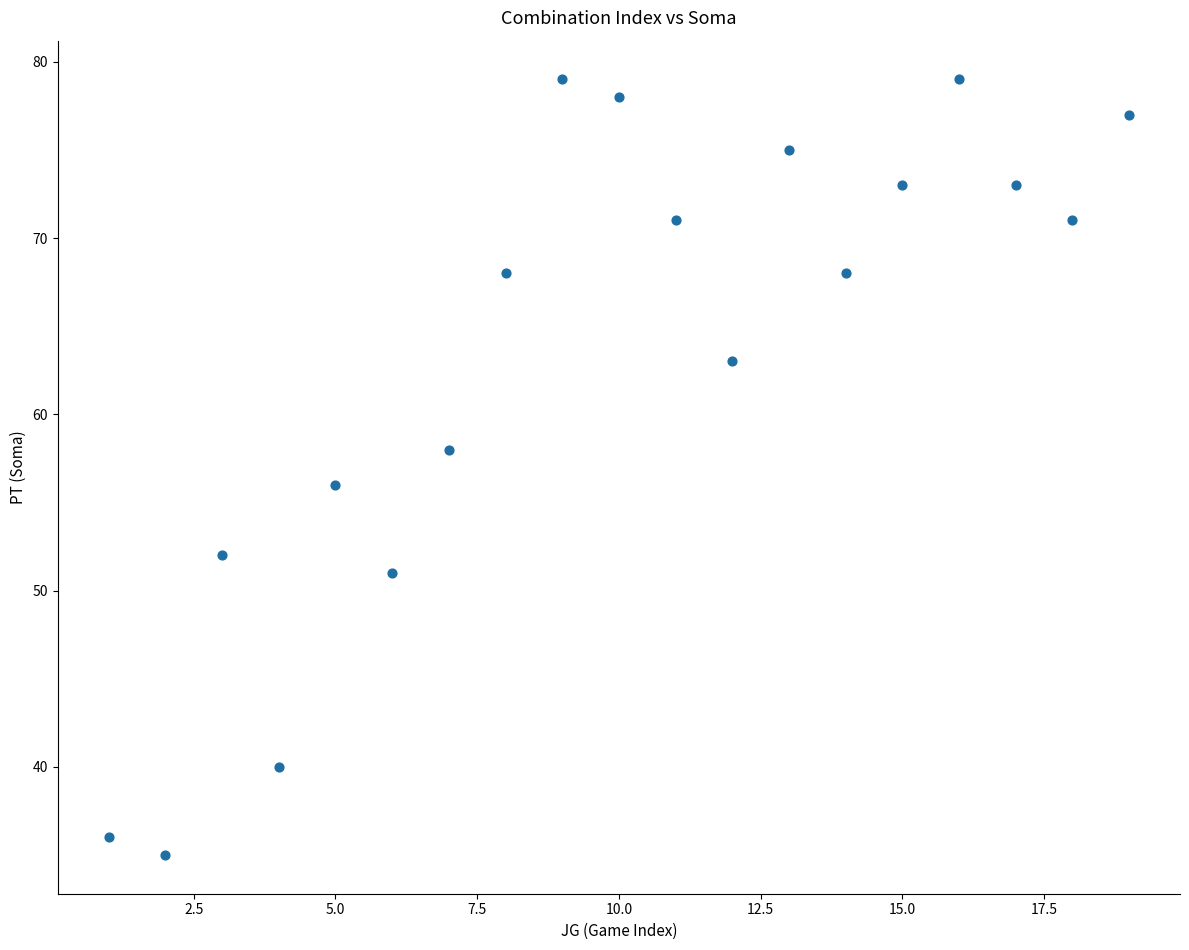

What is the range of X values (max minus min)?

18